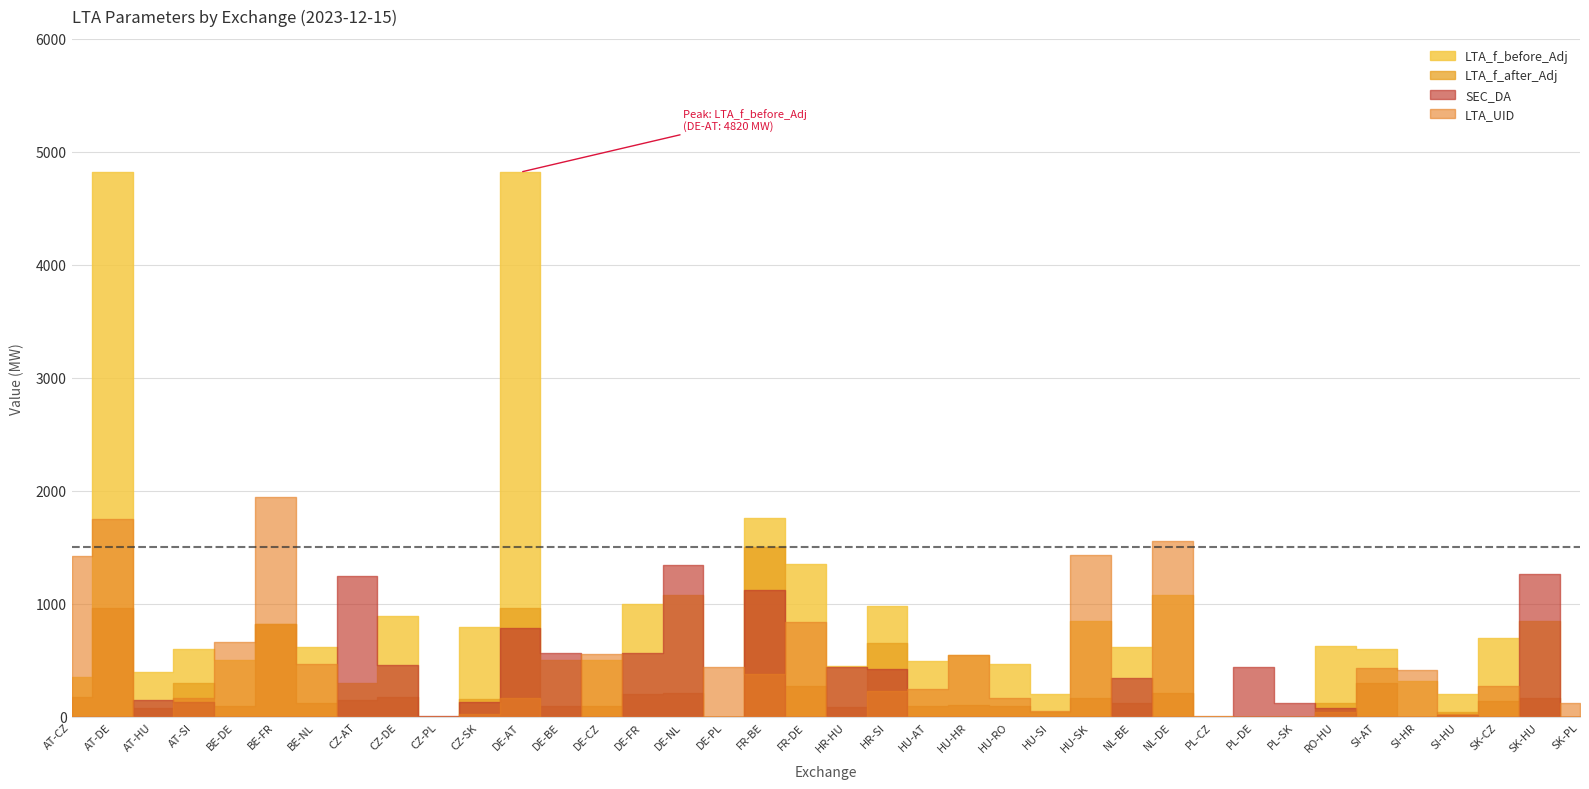

At which category is the sum across all series the highest?

AT-DE